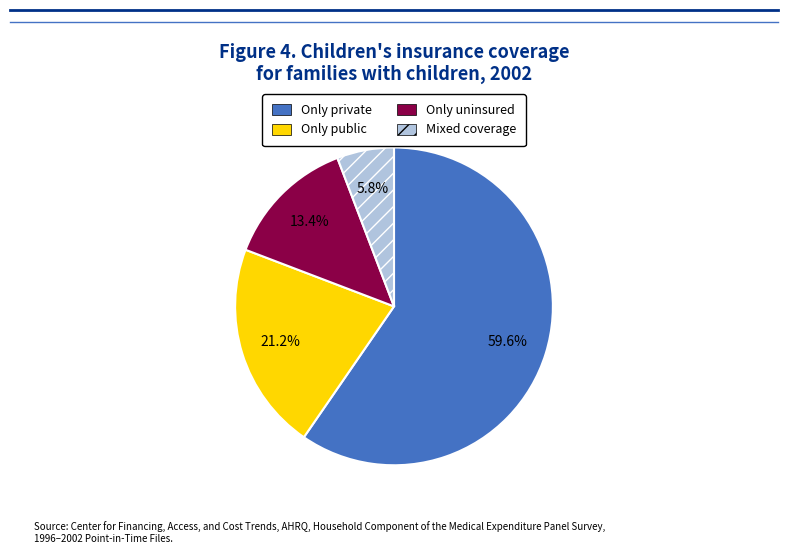

Which category has the smallest portion of the pie?

Mixed coverage